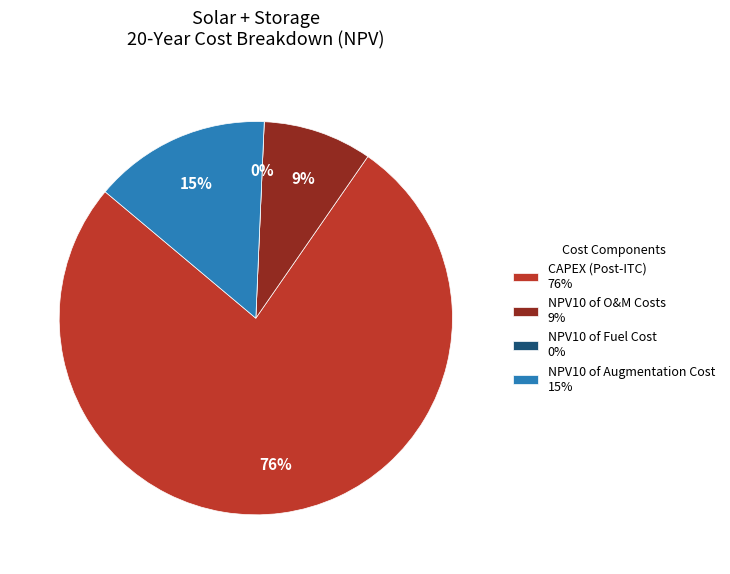

Is CAPEX (Post-ITC) the majority of the pie?

Yes